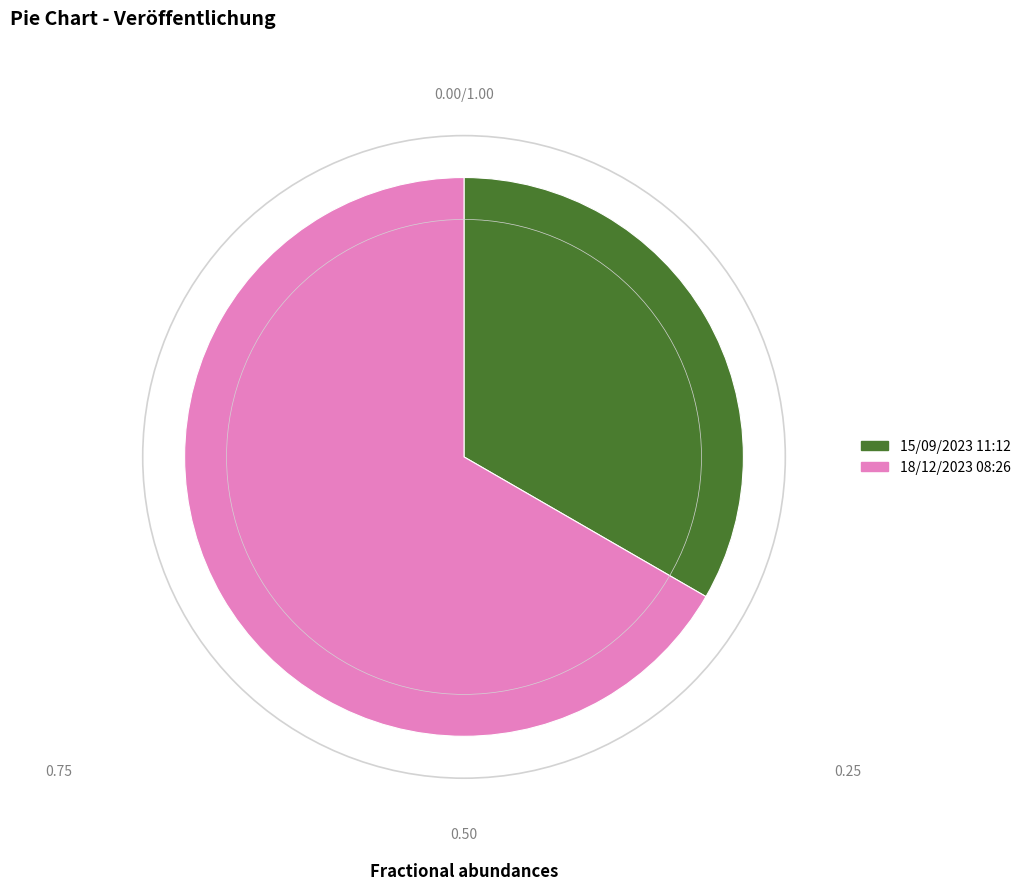

The 18/12/2023 08:26 slice represents 67% of the pie. True or false?

True